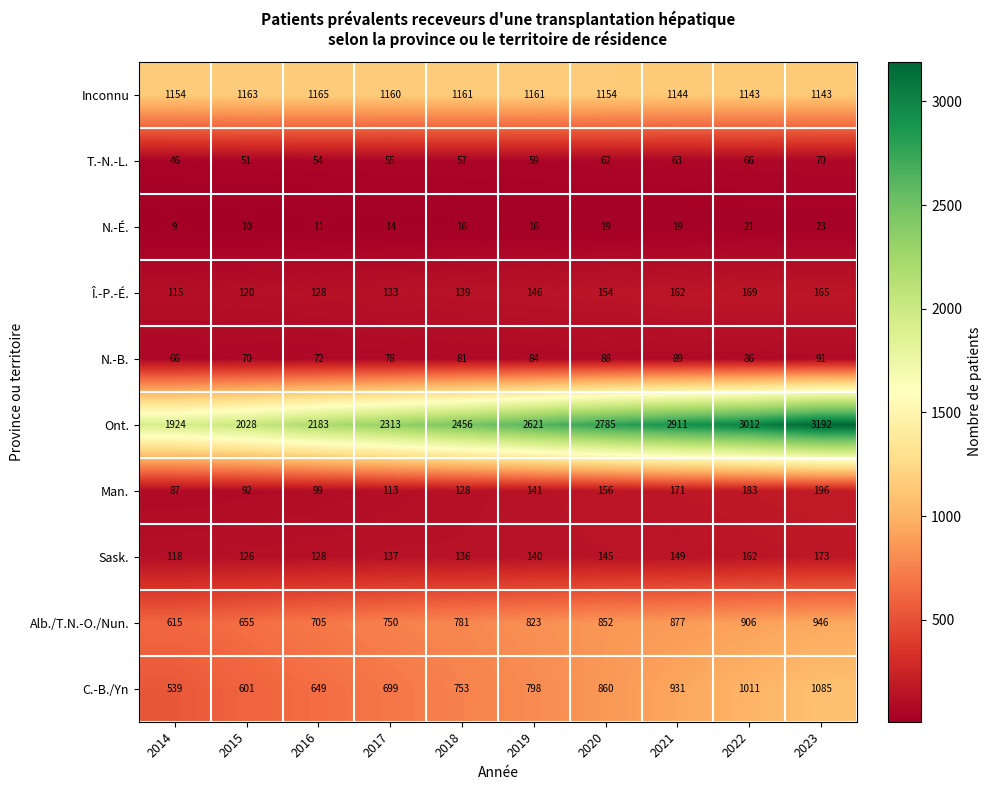

At which label is Man. closest to 141?

2019